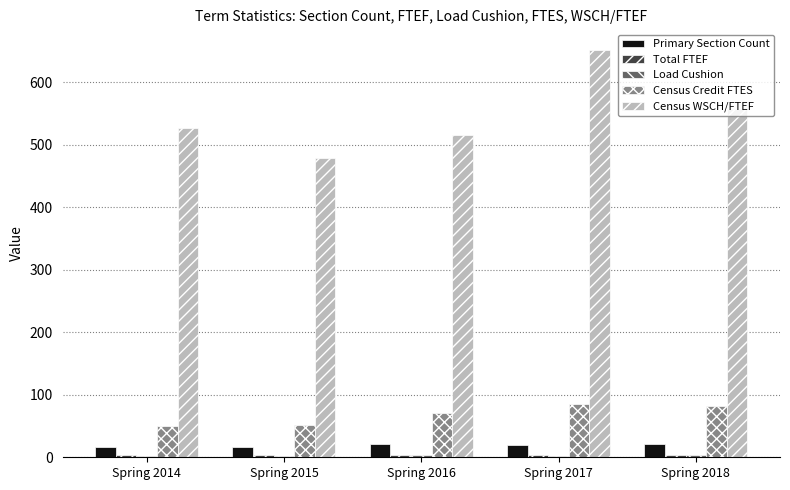

How many data points in Census Credit FTES are above 71?

3